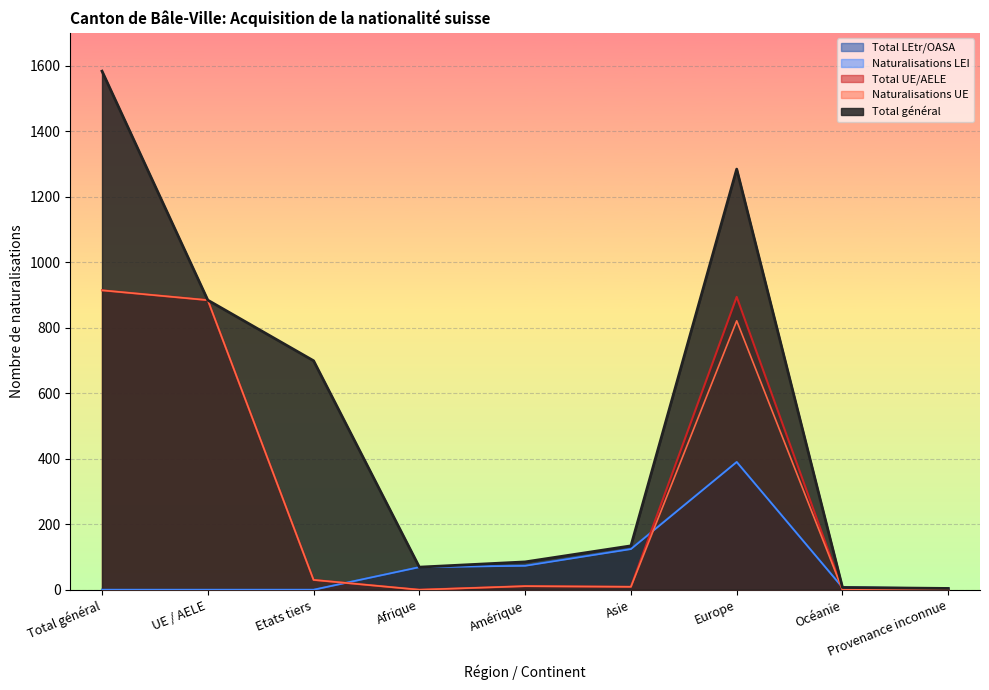

Which series has the largest total across all categories?

Total général